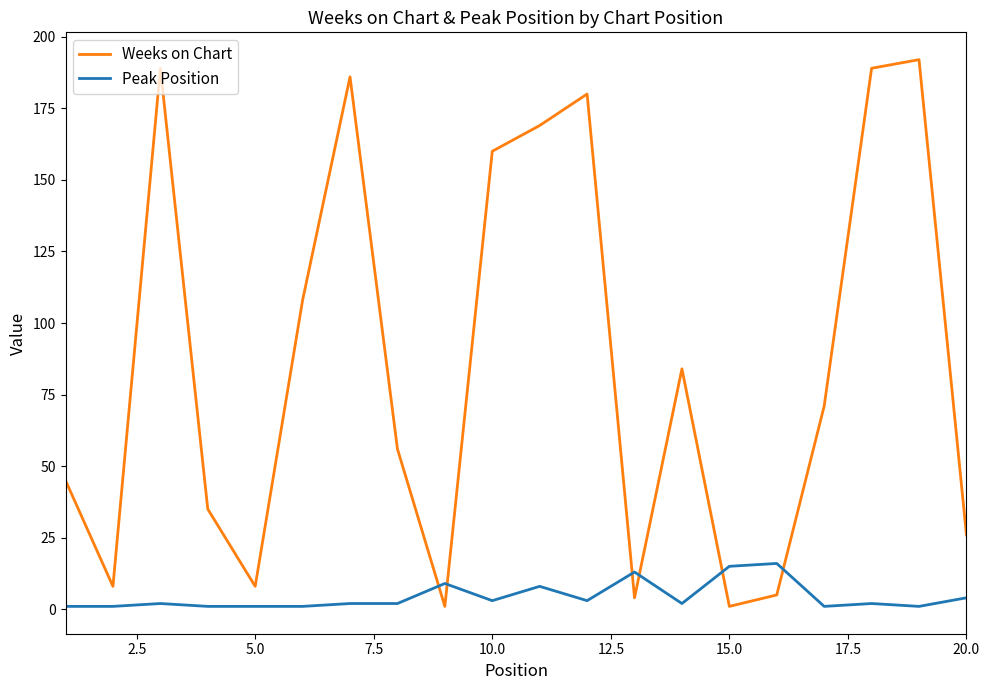

What is the difference between the maximum and minimum values in the Peak Position series?

15